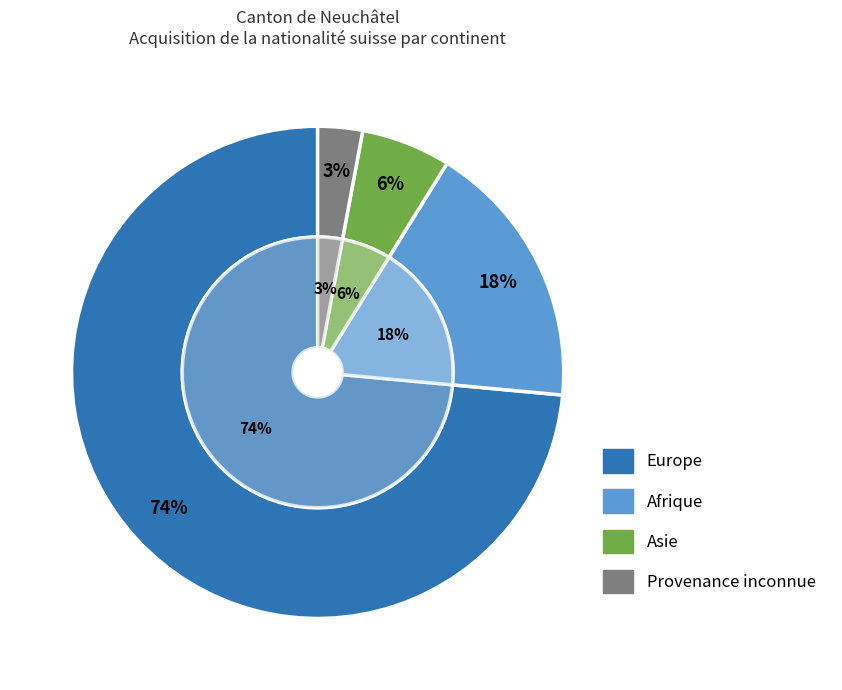

The Océanie slice represents 1% of the pie. True or false?

False